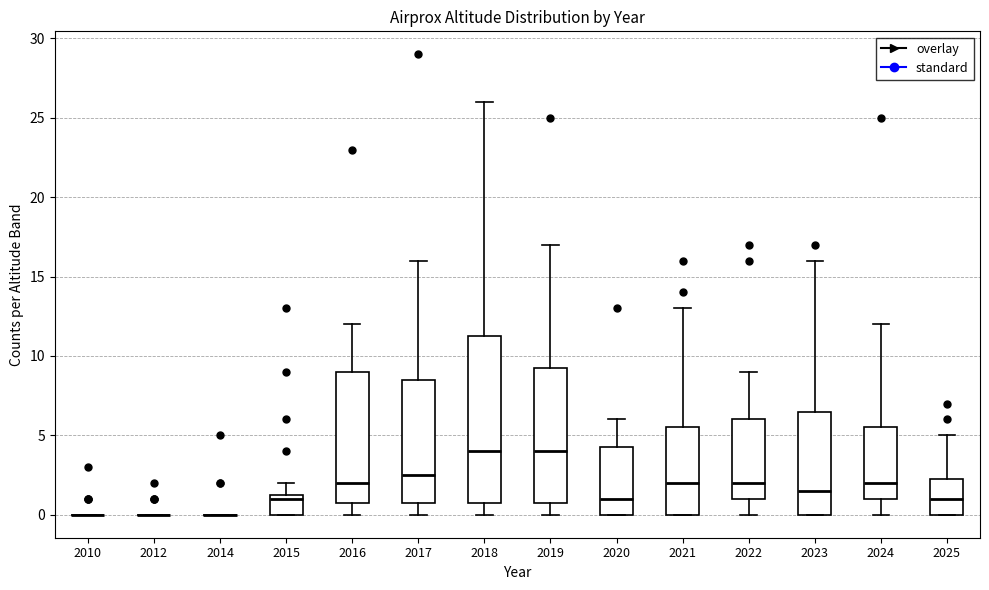

Reading left to right, read every box against the y-axis: the position of its median line, the range the box covers, and the ends of its whiskers. The values are not printed on the chart, so give them approximately, as read against the axis.

2010: box collapsed to a line at 0.0, whiskers 0.0 to 0.0
2012: box collapsed to a line at 0.0, whiskers 0.0 to 0.0
2014: box collapsed to a line at 0.0, whiskers 0.0 to 0.0
2015: median 1.0, box 0.0 to 1.5, whiskers 0.0 to 2.0
2016: median 2.0, box 1.0 to 9.0, whiskers 0.0 to 12.0
2017: median 2.5, box 1.0 to 8.5, whiskers 0.0 to 16.0
2018: median 4.0, box 1.0 to 11.5, whiskers 0.0 to 26.0
2019: median 4.0, box 1.0 to 9.5, whiskers 0.0 to 17.0
2020: median 1.0, box 0.0 to 4.5, whiskers 0.0 to 6.0
2021: median 2.0, box 0.0 to 5.5, whiskers 0.0 to 13.0
2022: median 2.0, box 1.0 to 6.0, whiskers 0.0 to 9.0
2023: median 1.5, box 0.0 to 6.5, whiskers 0.0 to 16.0
2024: median 2.0, box 1.0 to 5.5, whiskers 0.0 to 12.0
2025: median 1.0, box 0.0 to 2.5, whiskers 0.0 to 5.0